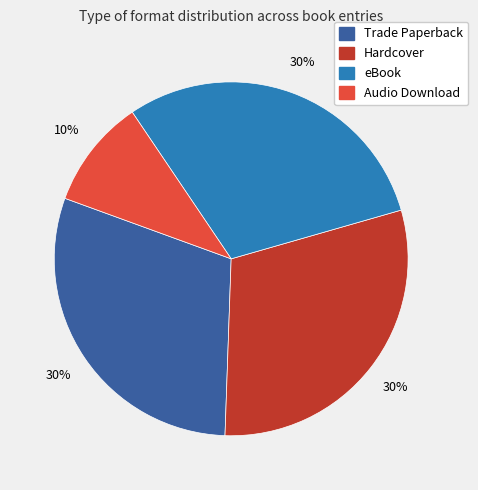

Is eBook the majority of the pie?

No